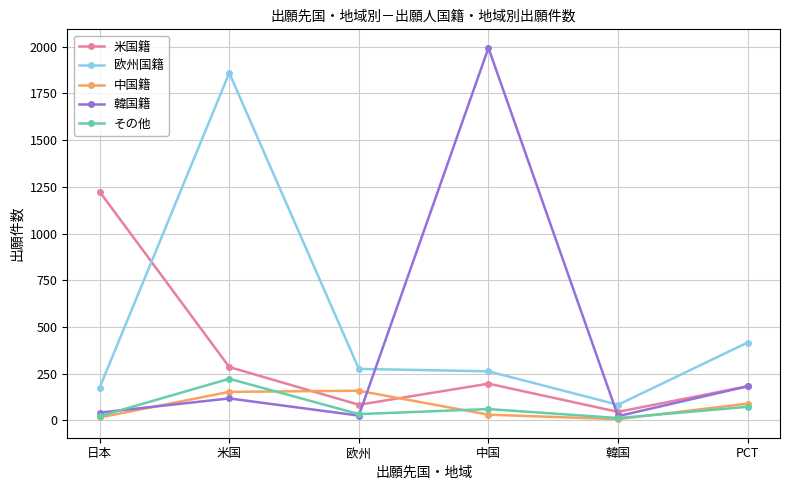

What is the minimum value for その他?

13